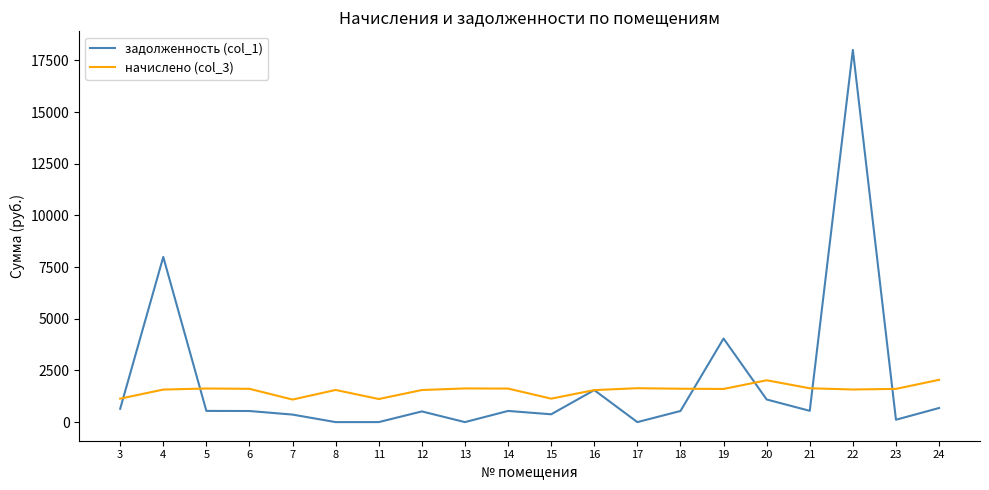

Which series has the largest range (max minus min)?

задолженность (col_1)